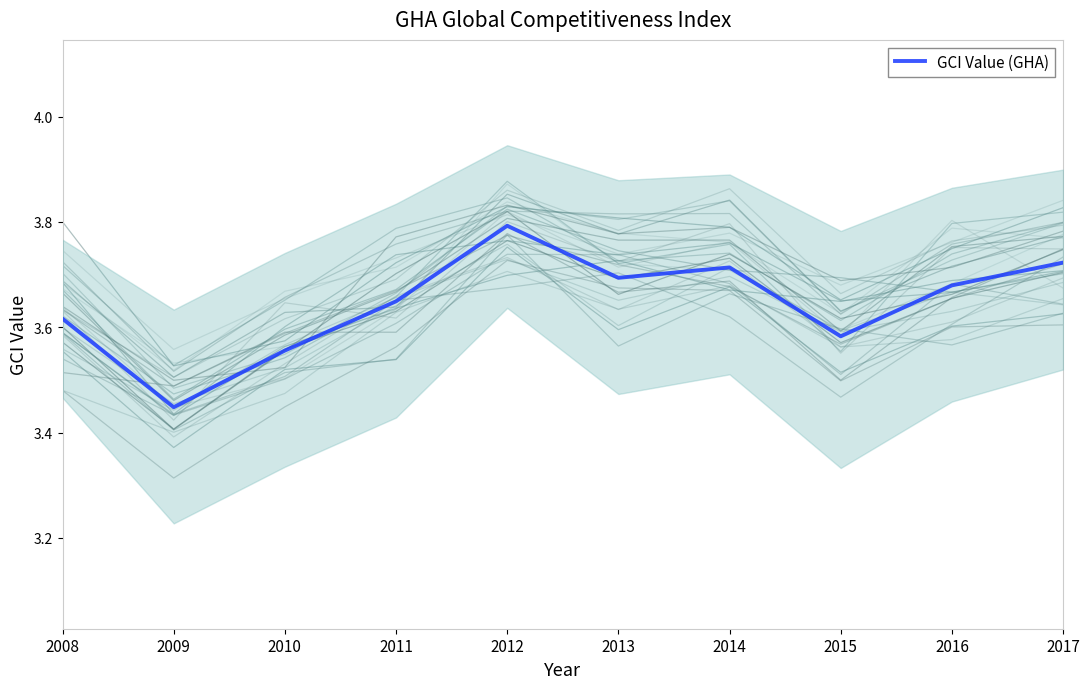

Which has a higher value, 2017 or 2010?

2017